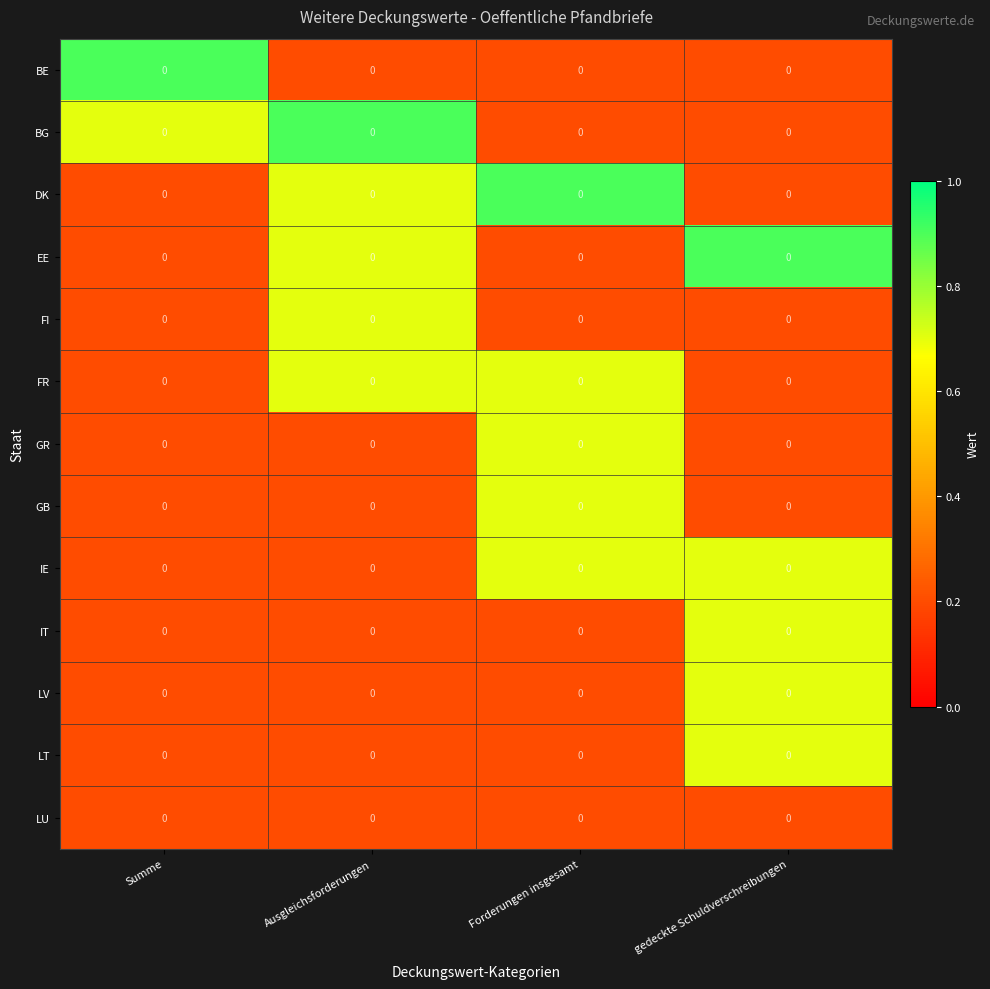

At Summe, list the series in order from smallest to largest.

DK, EE, FI, FR, GR, GB, IE, IT, LV, LT, LU, BG, BE